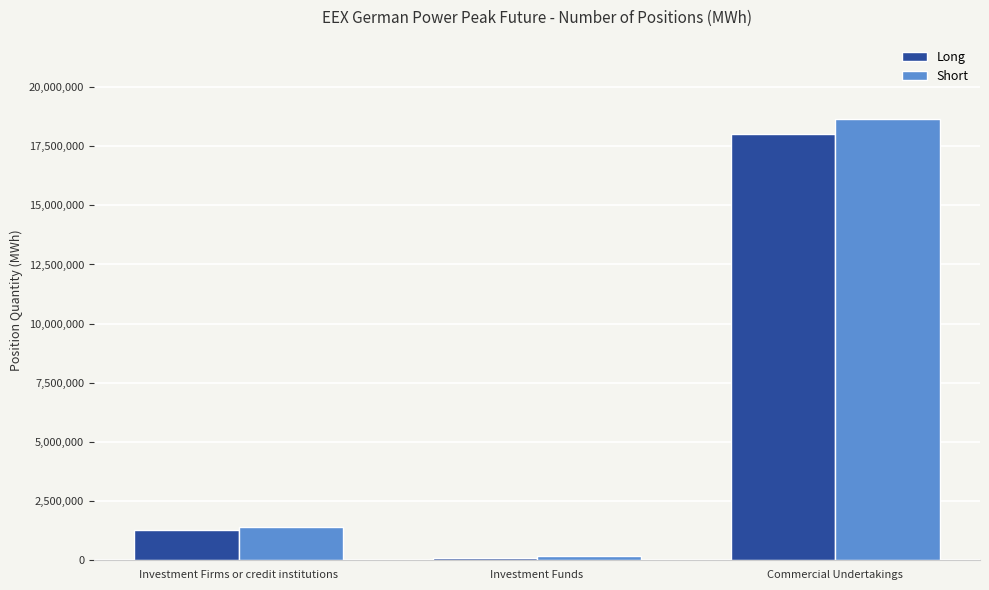

Count the number of data series in this chart.

2